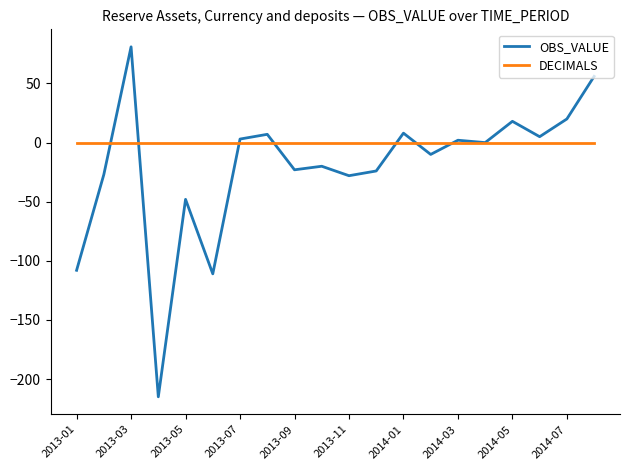

What is the minimum value for OBS_VALUE?

-215